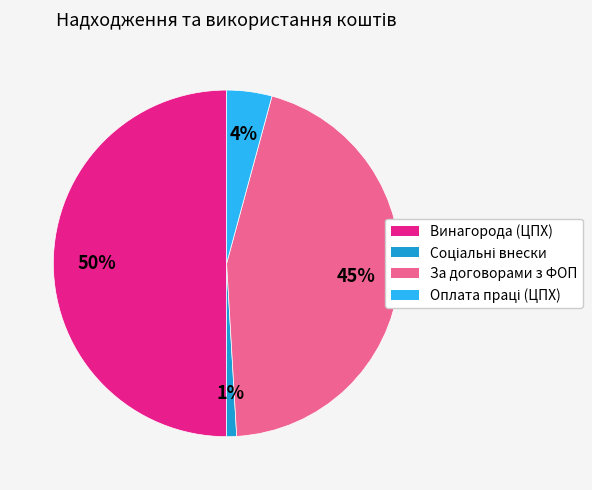

What percentage is the За договорами з ФОП slice, to the nearest percent?

45%